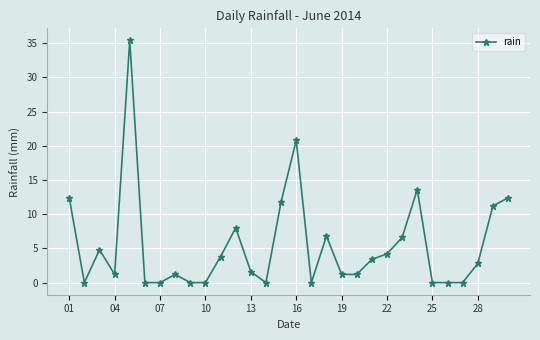

What is the greatest value displayed?

35.4